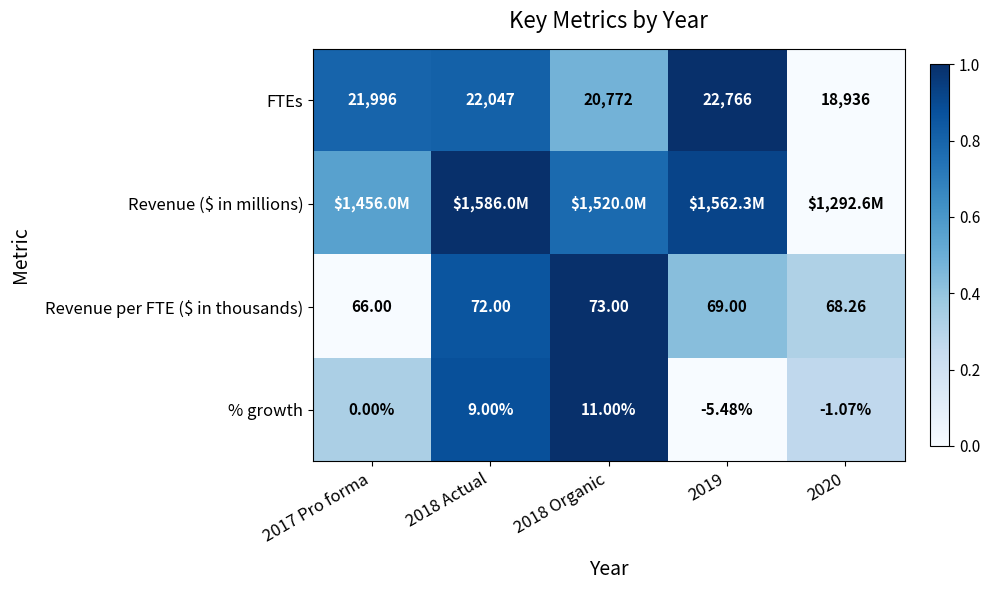

Is the value of FTEs at 2018 Organic greater than the value of % growth at 2018 Organic?

Yes